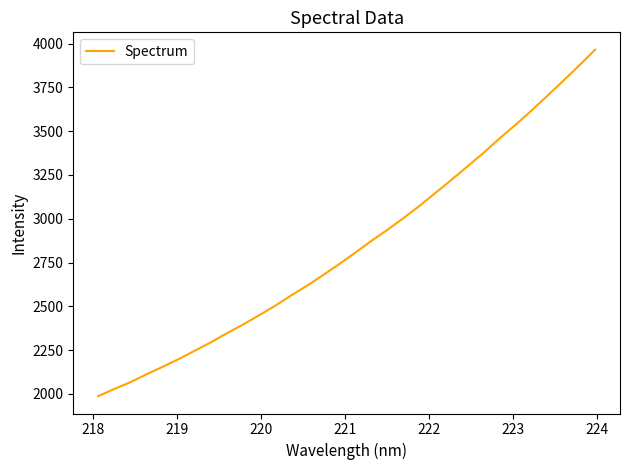

What is the minimum value shown in the chart?

1986.6